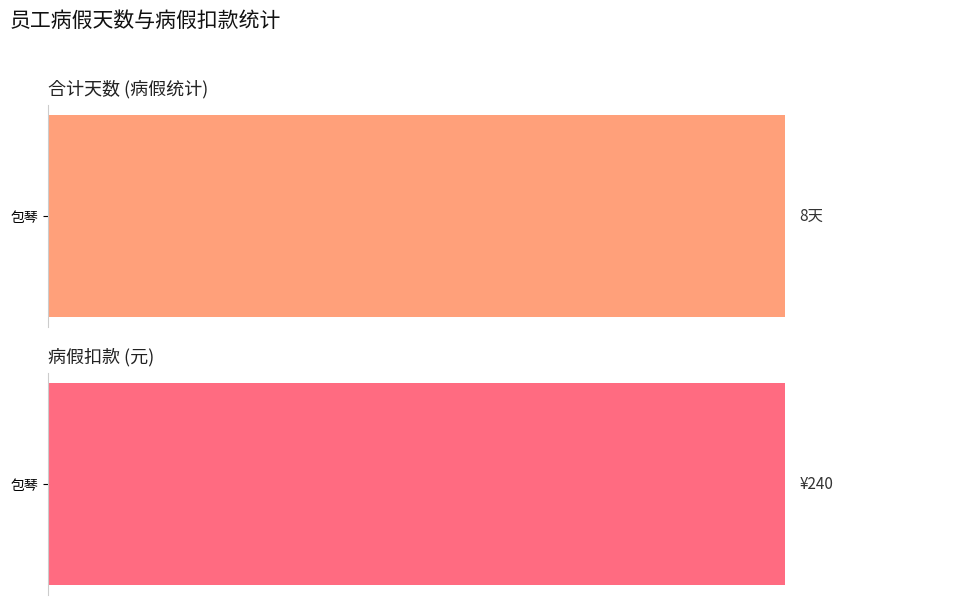

Rank the series by their maximum value, from lowest to highest.

合计天数, 病假扣款